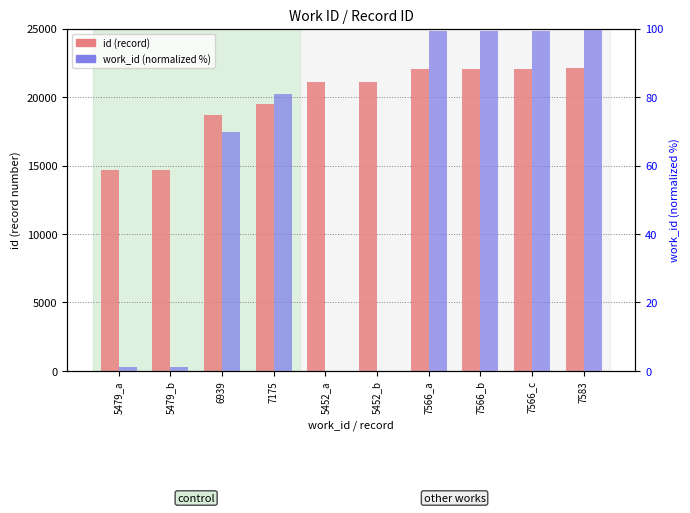

What is the label of the 6th bar from the right?

5452_a